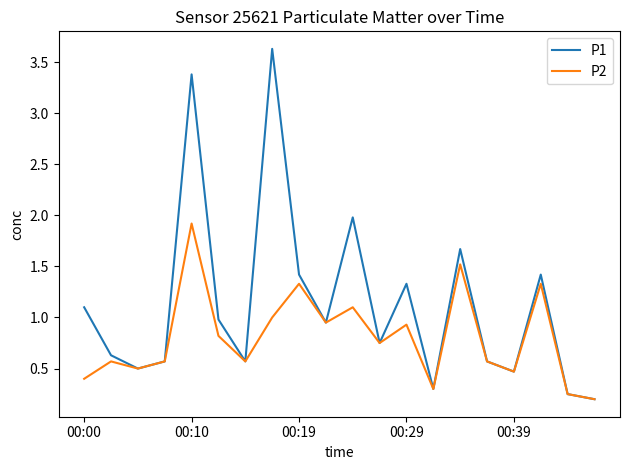

Which series has the largest total across all categories?

P1